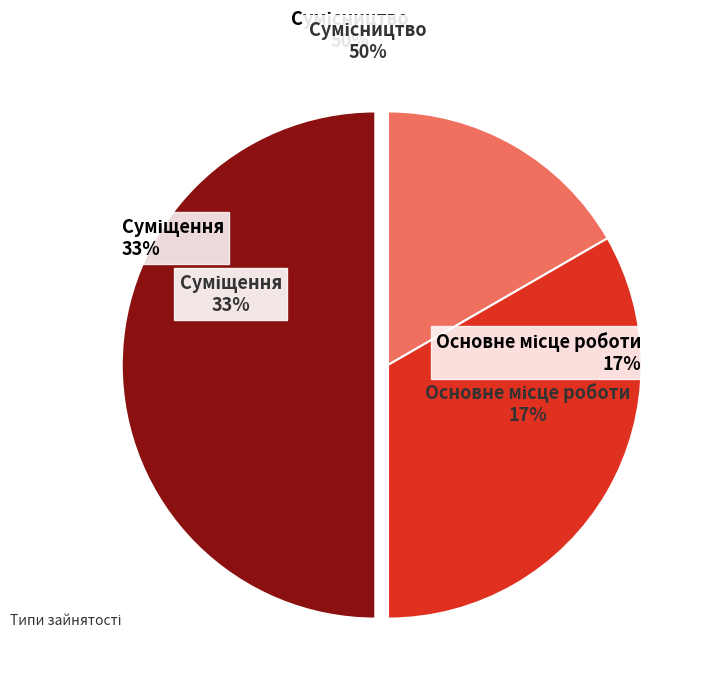

Count the number of slices in the pie.

3